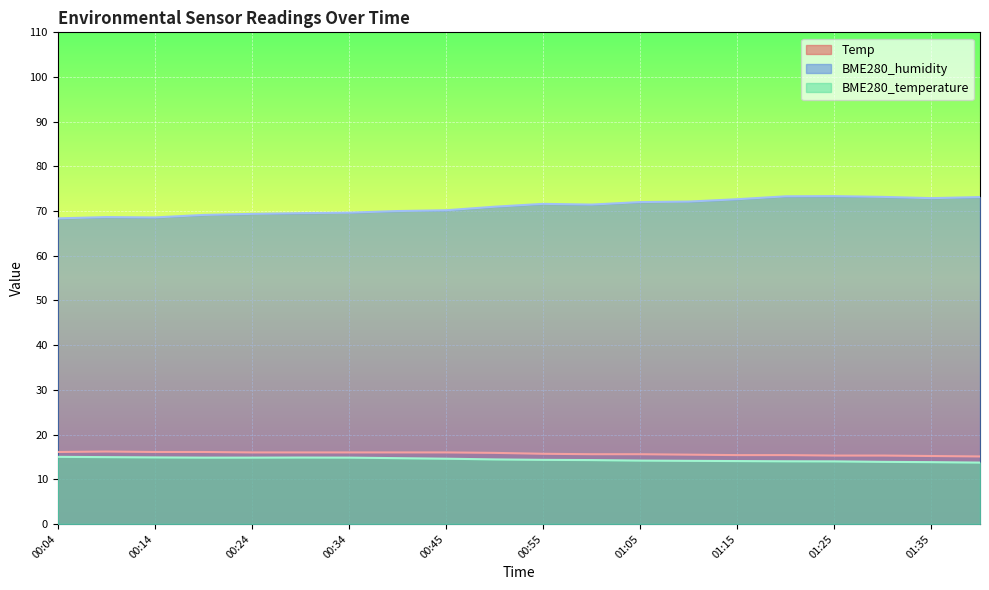

The value of Temp at 00:09 is 16.2. True or false?

True